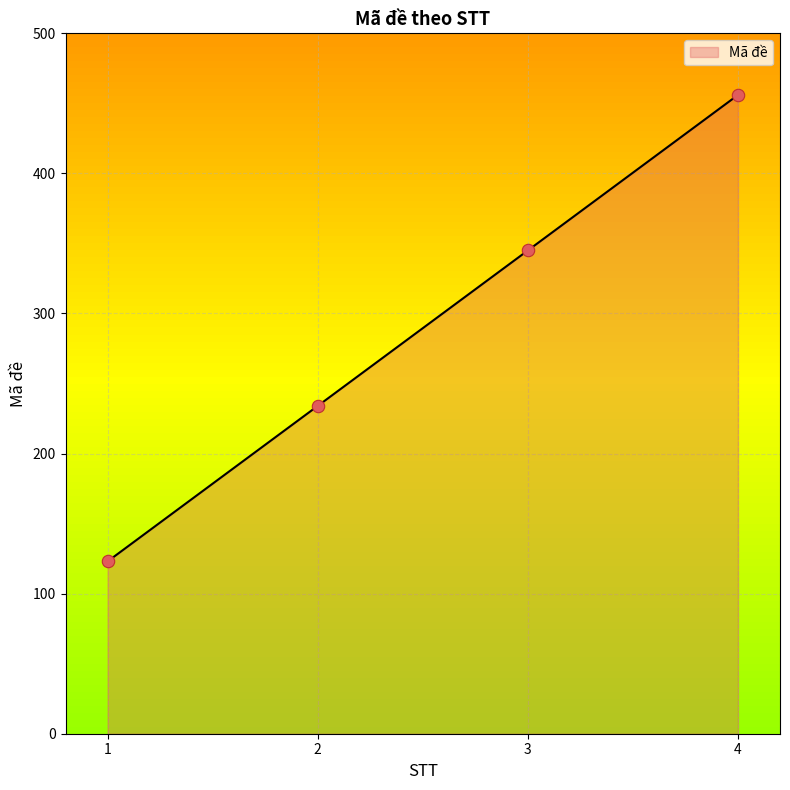

What is the change in value from 1 to 3?

+222